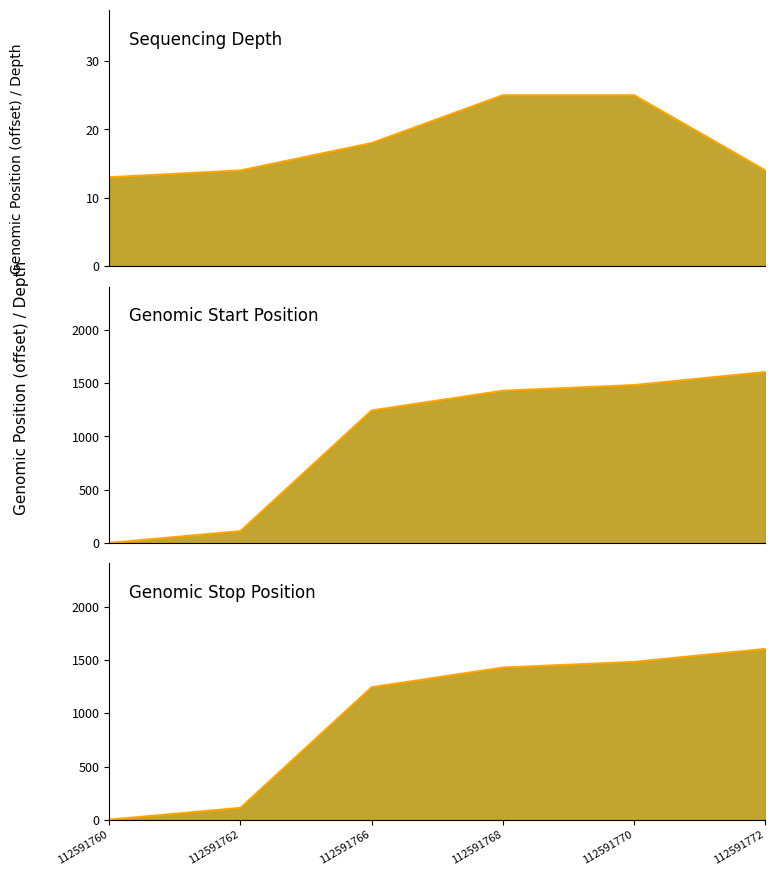

How many lines are shown in the chart?

3